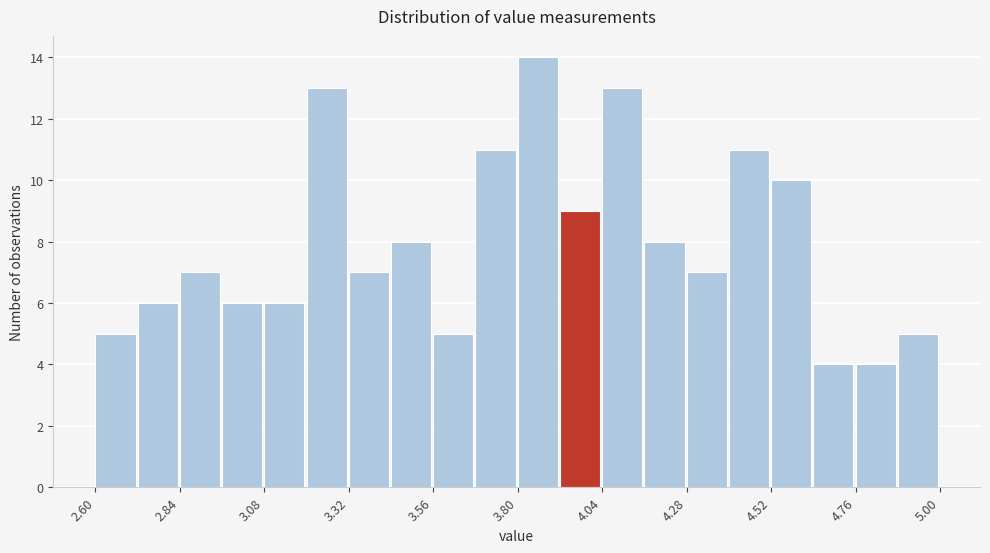

Read against the x-axis, roughly where is the centre of the tallest bar?

3.85